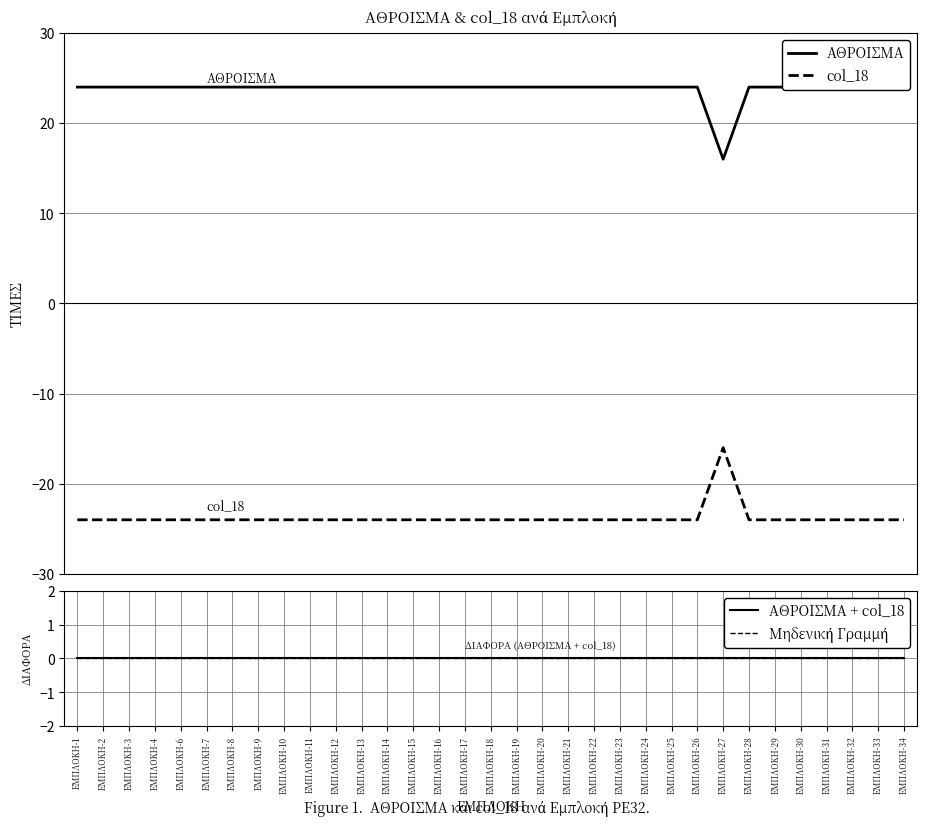

How many lines are shown in the chart?

4